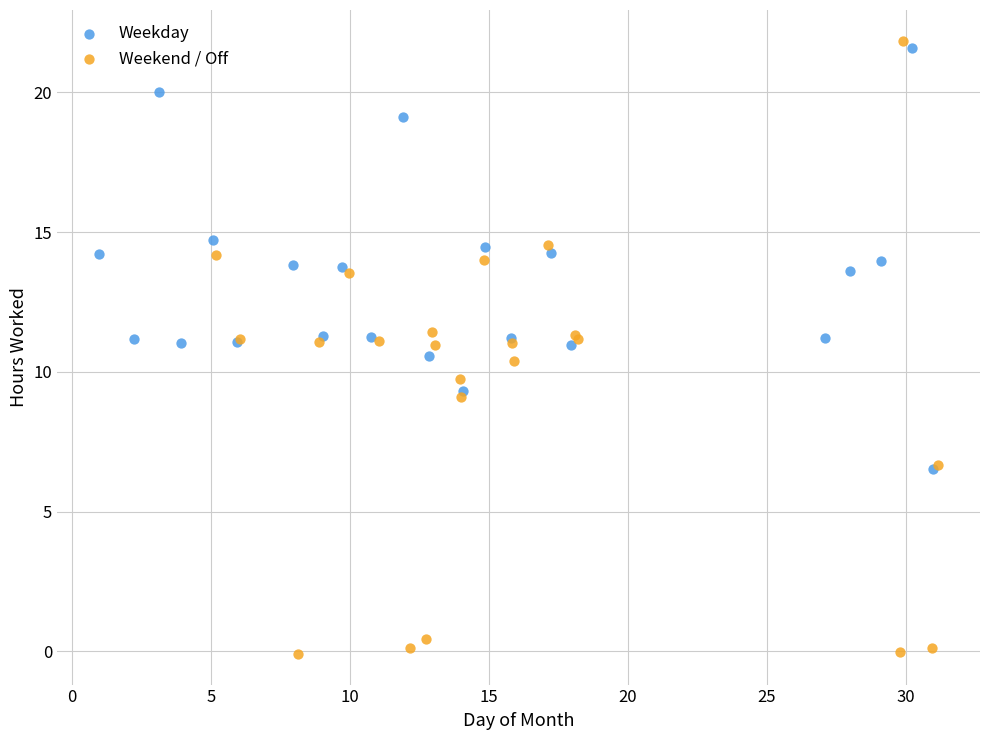

Which series has the largest Y range (max minus min)?

Weekend / Off